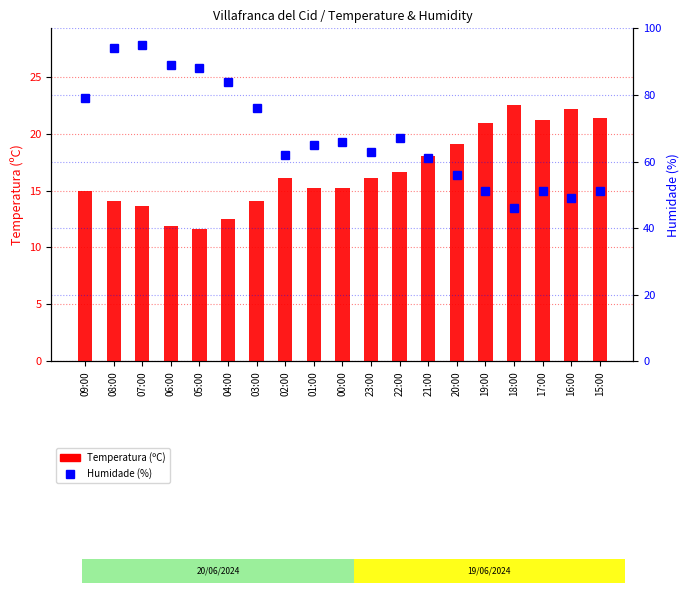

At which category does the chart reach its minimum across all series?

05:00